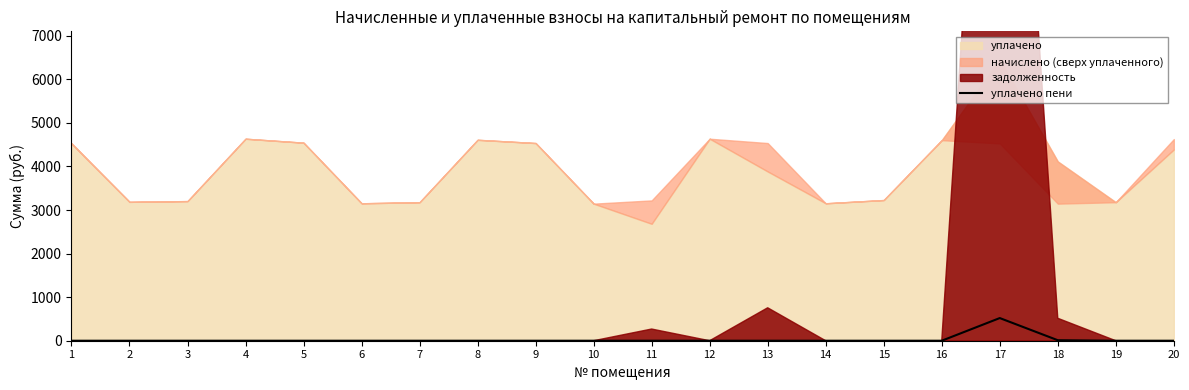

Does the chart have visible grid lines?

No